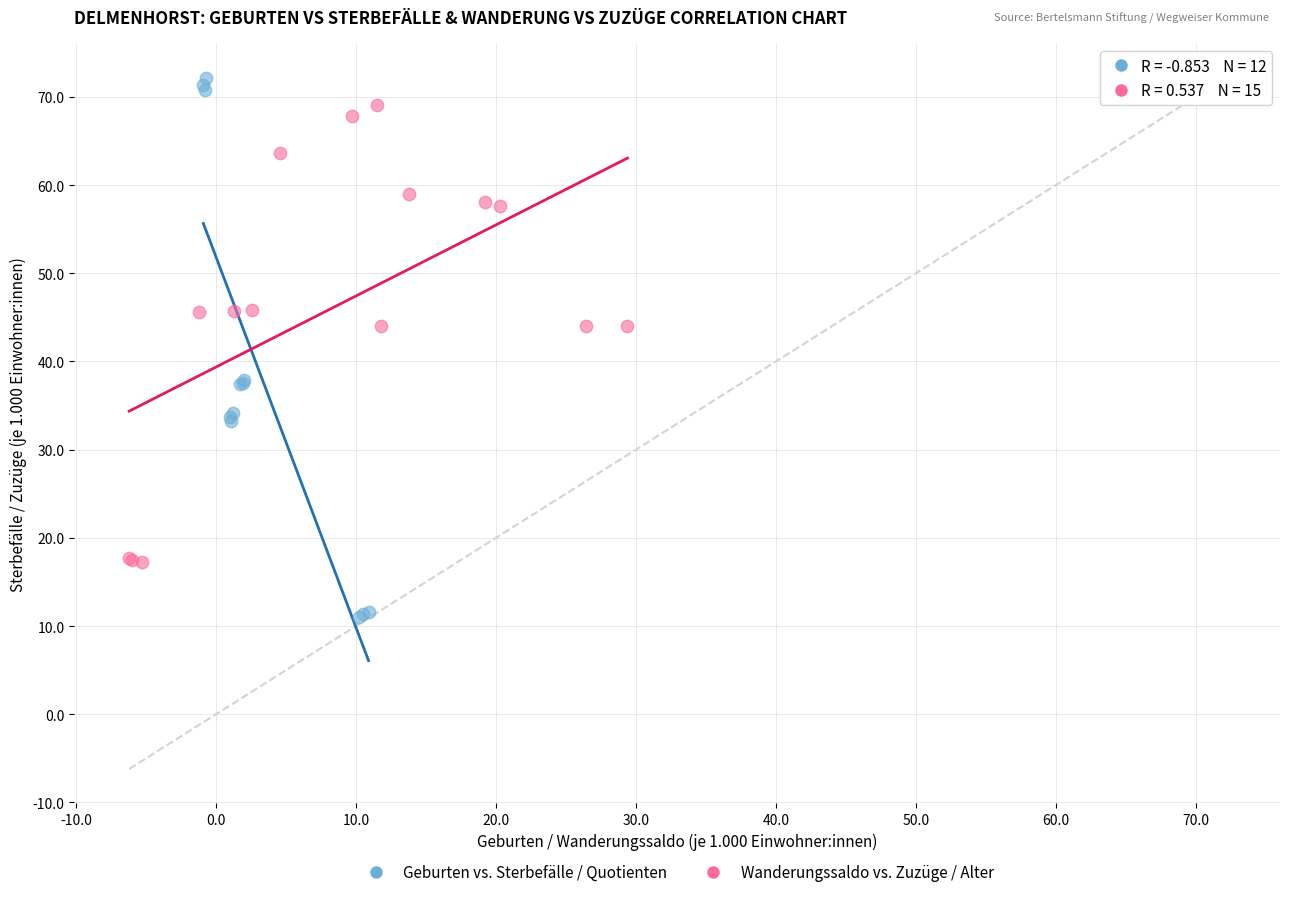

Which series has the widest spread of Y values?

Geburten vs. Sterbefälle / Quotienten